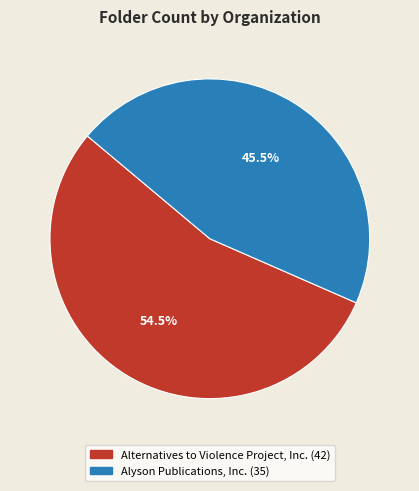

Rank the categories by value from lowest to highest.

Alyson Publications, Inc., Alternatives to Violence Project, Inc.